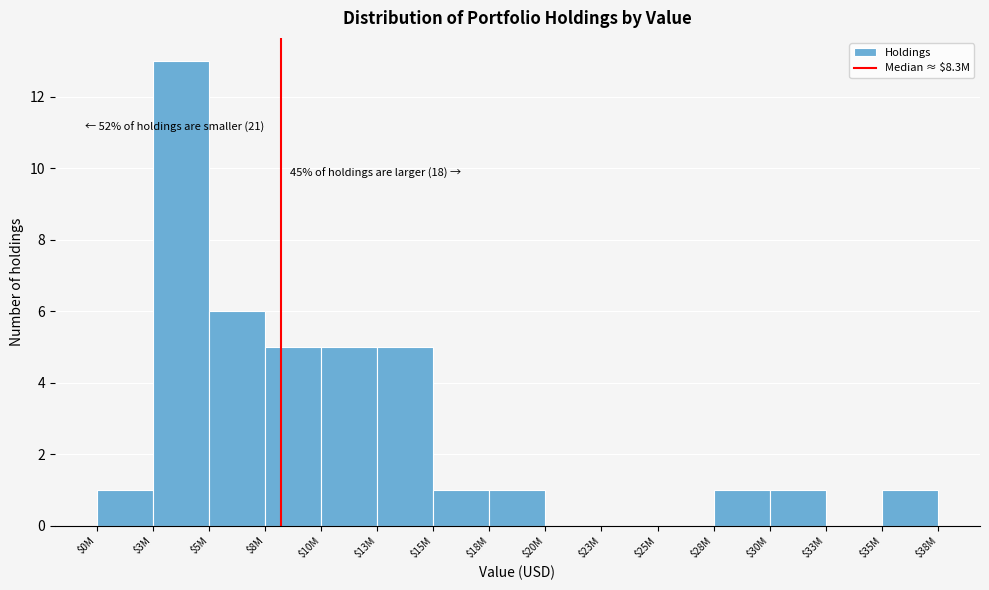

What is the maximum value shown in the chart?

13